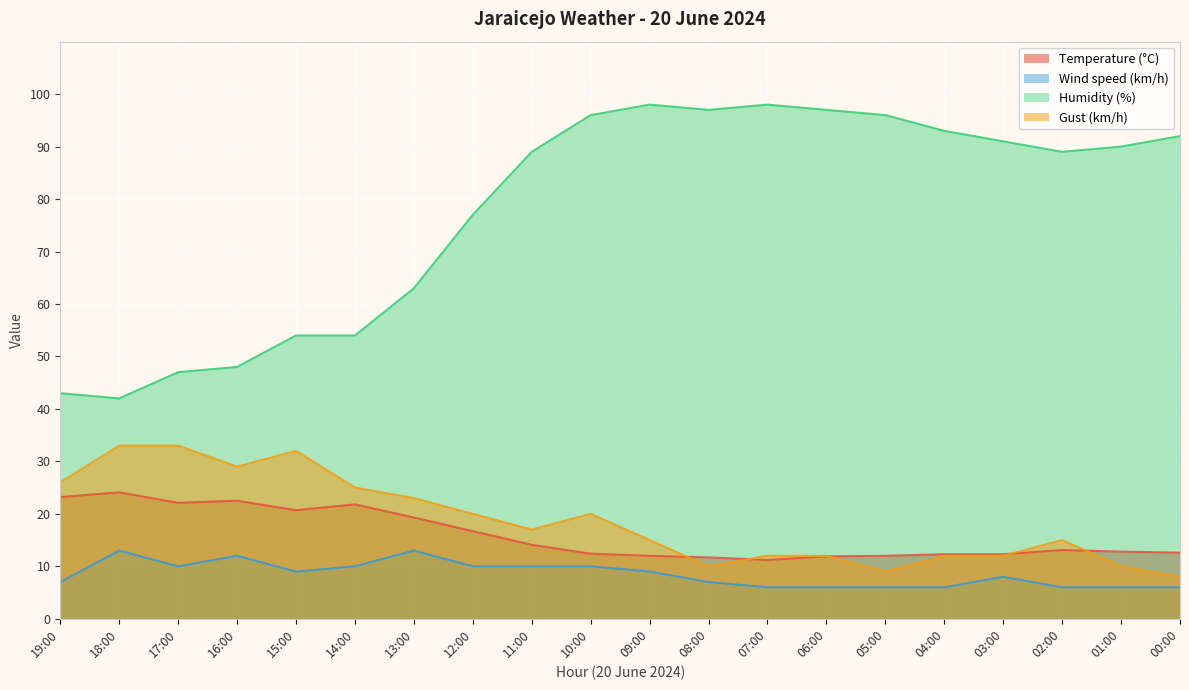

Where is the first local maximum for Wind speed (km/h)?

18:00